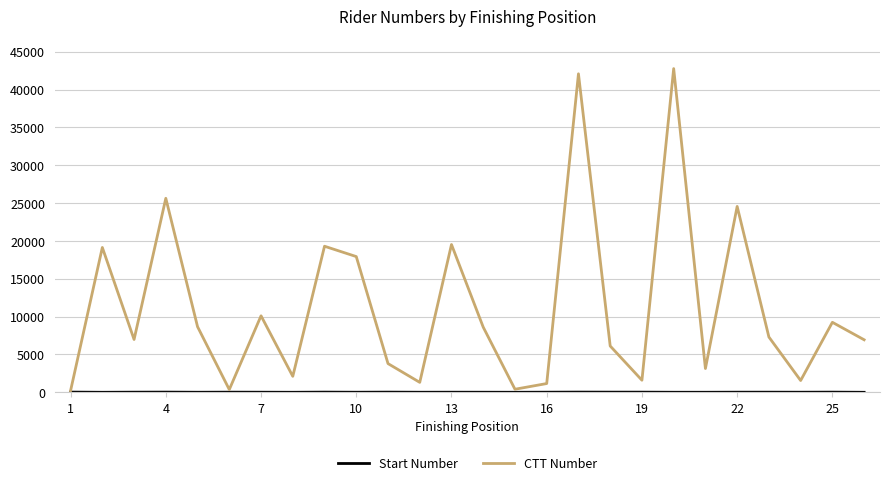

Which series has the largest range (max minus min)?

CTT Number